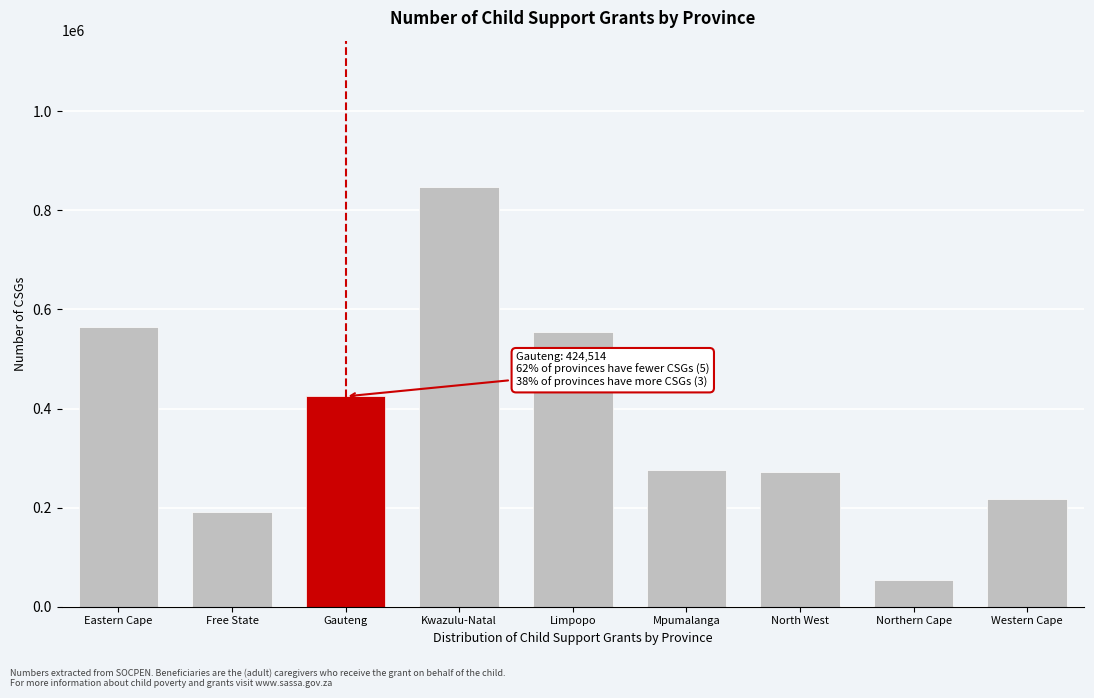

Reading left to right, what are all the values shown in this chart?

Eastern Cape=564331	Free State=190416	Gauteng=424514	Kwazulu-Natal=846242	Limpopo=553997	Mpumalanga=276357	North West=271257	Northern Cape=54899	Western Cape=216606